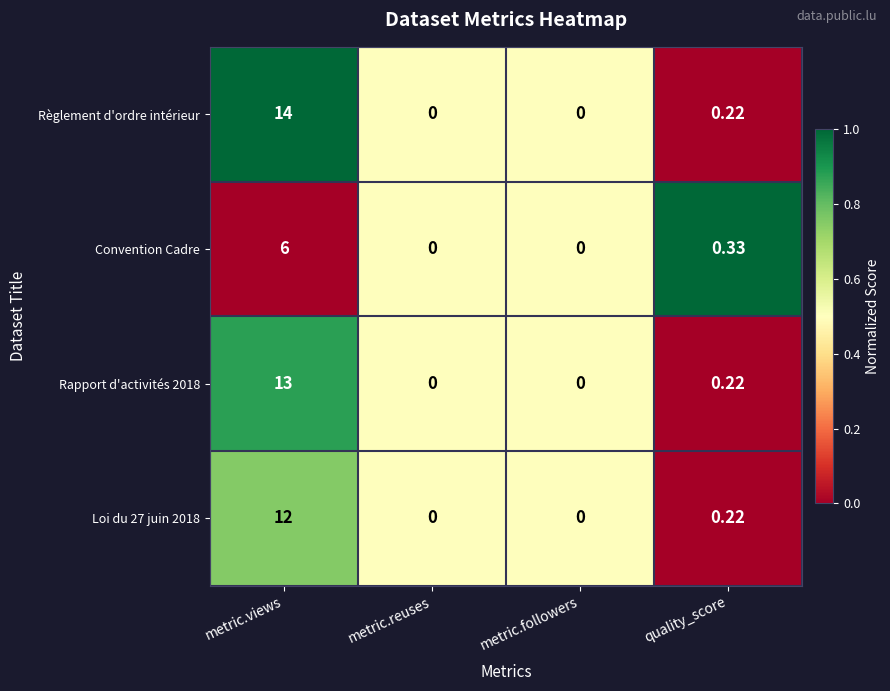

Which series has the largest total across all categories?

Règlement d'ordre intérieur